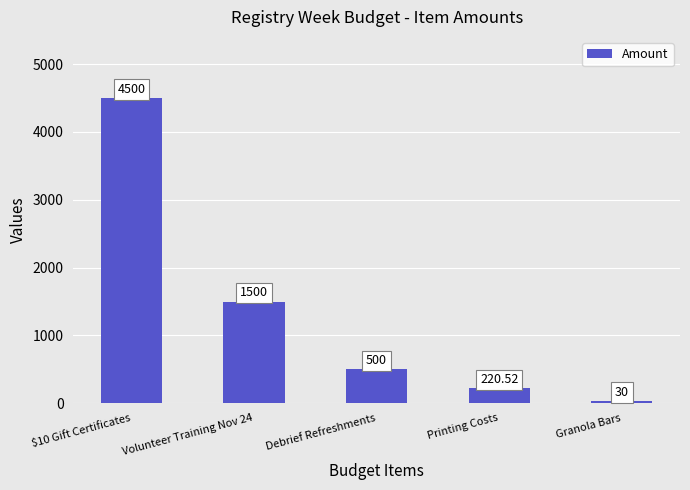

What is the change in value from $10 Gift Certificates to Volunteer Training Nov 24?

-3000.0